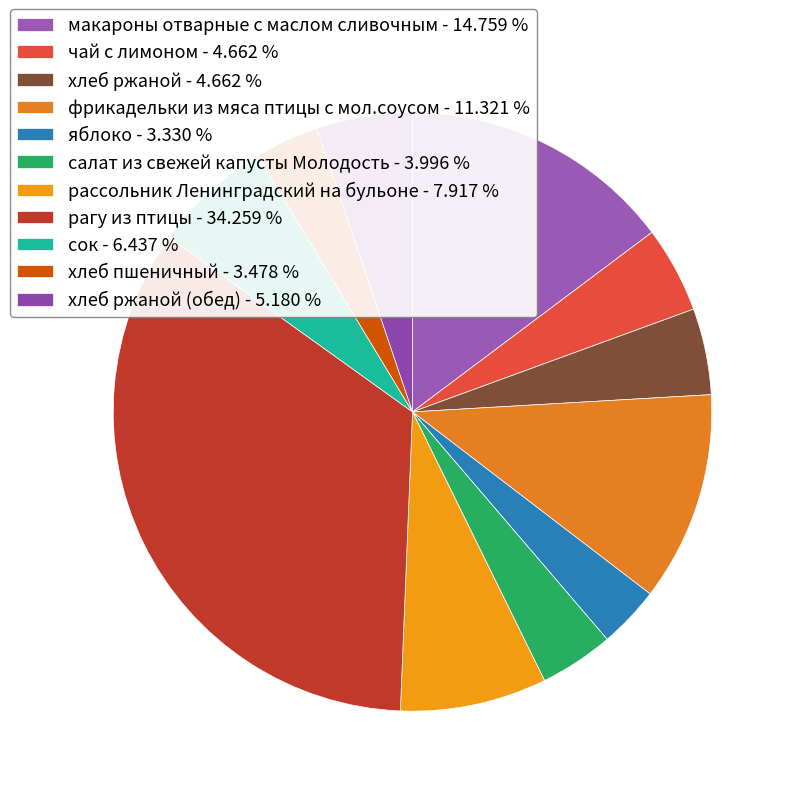

How many slices are in this pie chart?

11